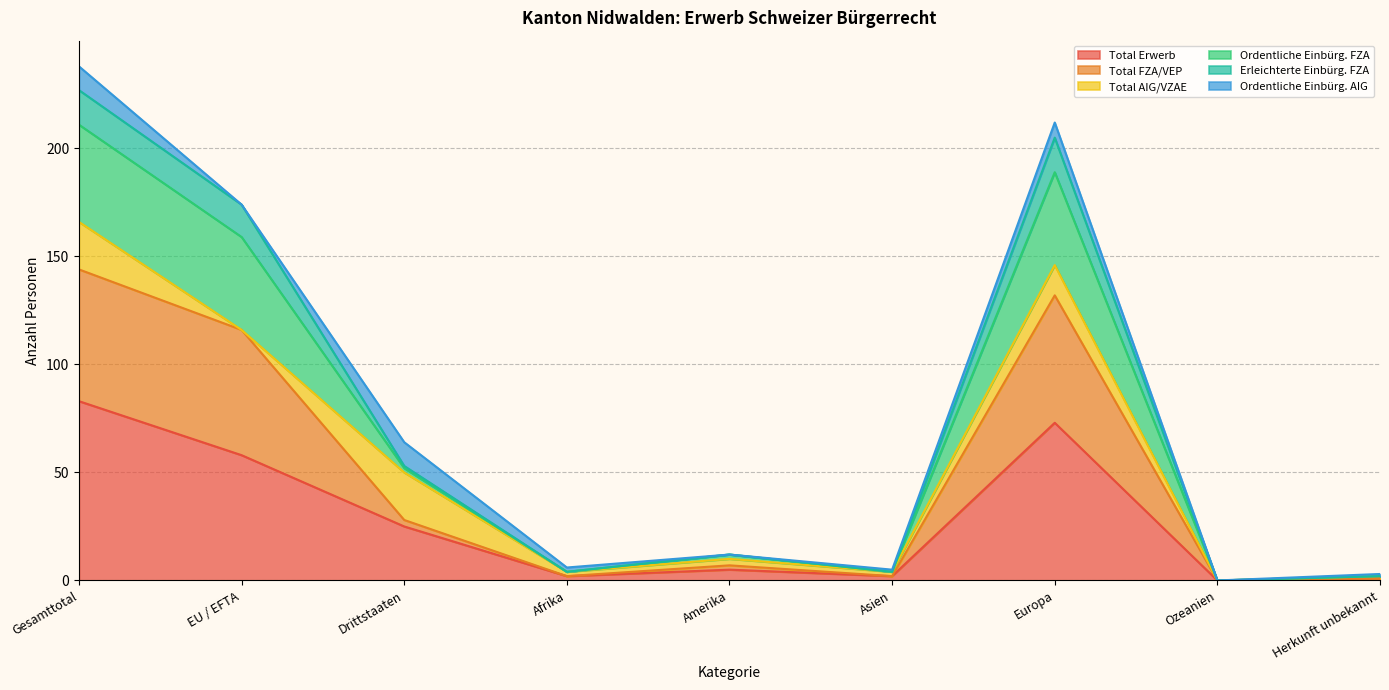

How many categories are shown in the chart?

9